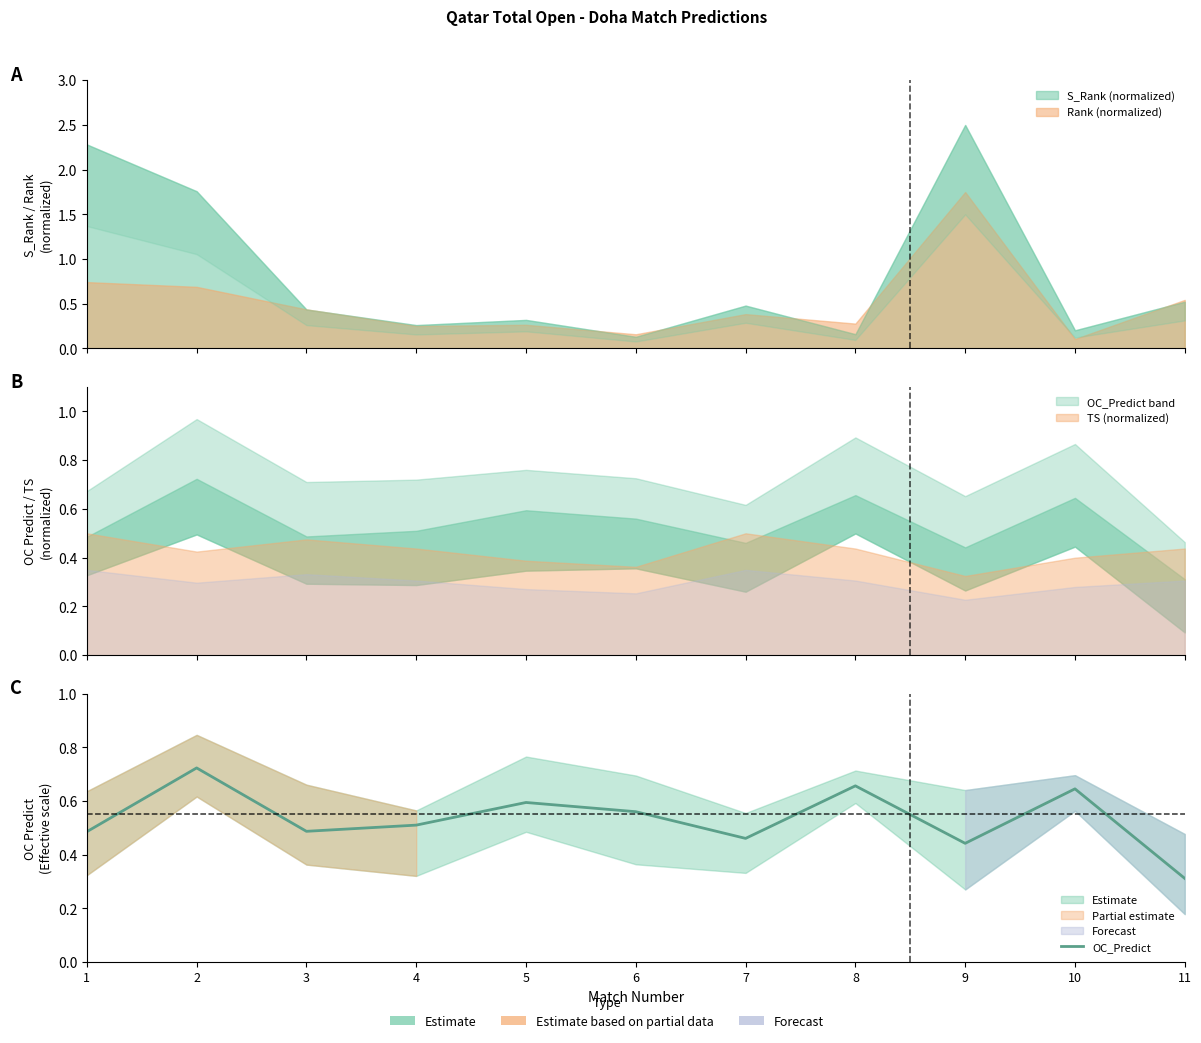

What is the smallest value displayed?

0.3